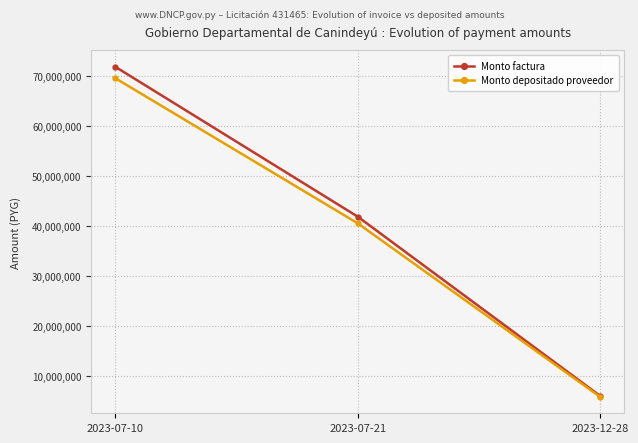

At which label does Monto depositado proveedor reach its peak?

2023-07-10